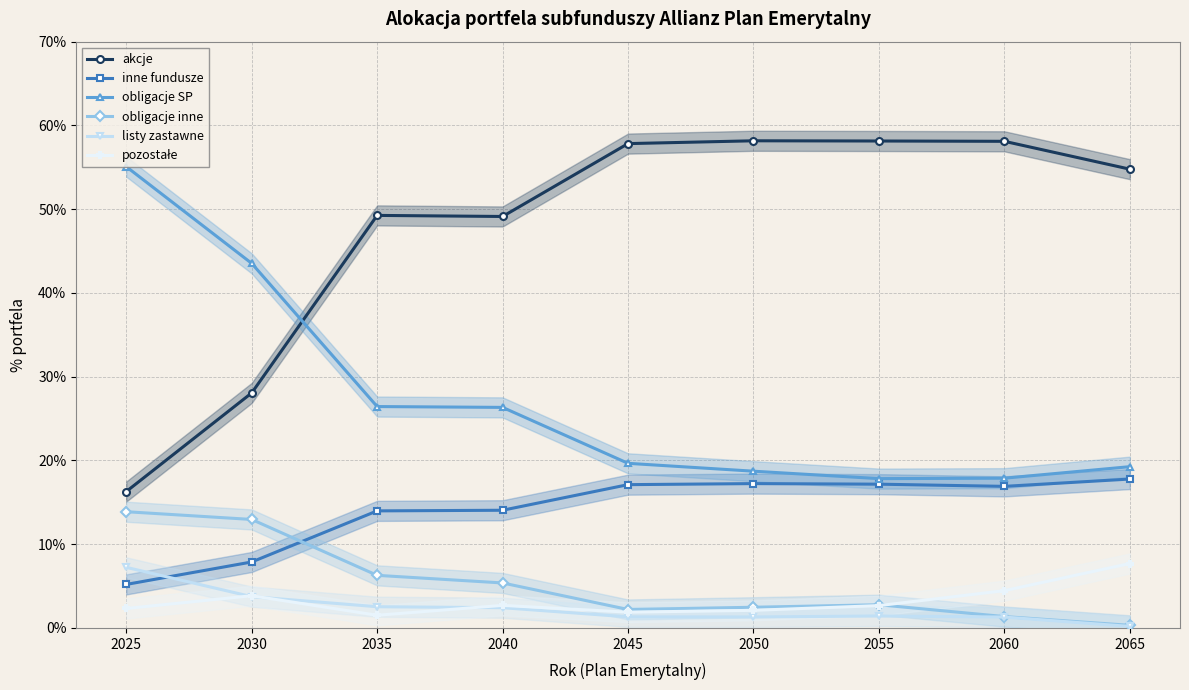

What is the difference between the maximum and minimum values in the inne fundusze series?

0.1